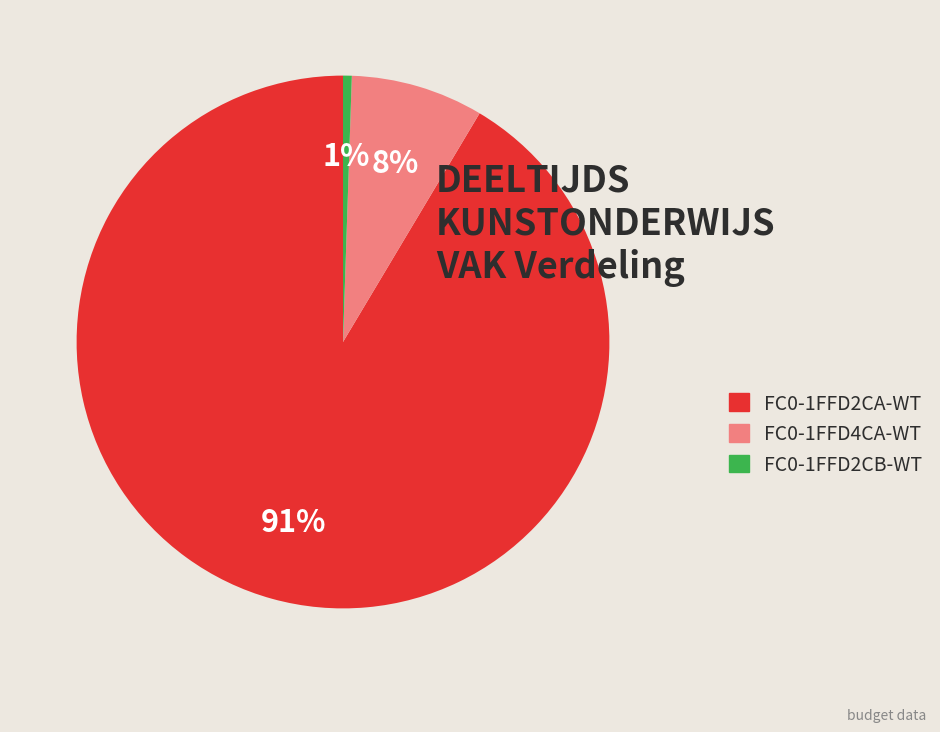

Count the number of slices in the pie.

3